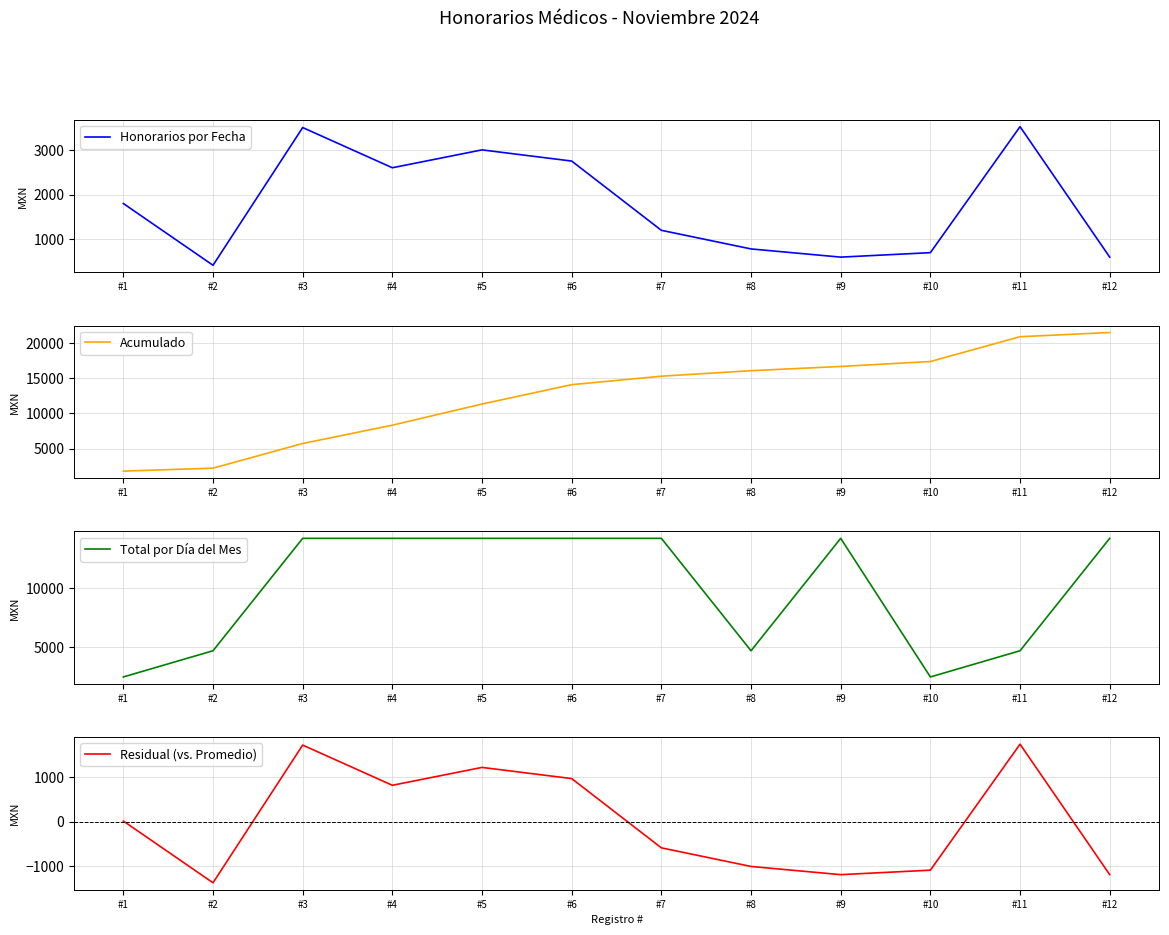

What value does the Honorarios por Fecha series have at #8?

783.3